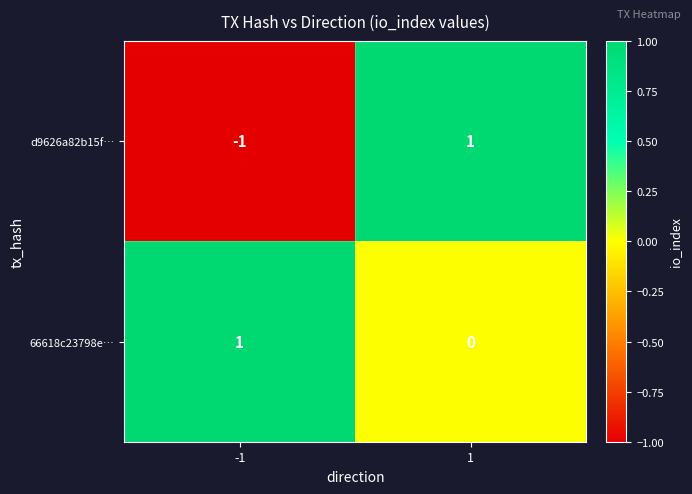

Which series has the largest total across all categories?

66618c23798e…